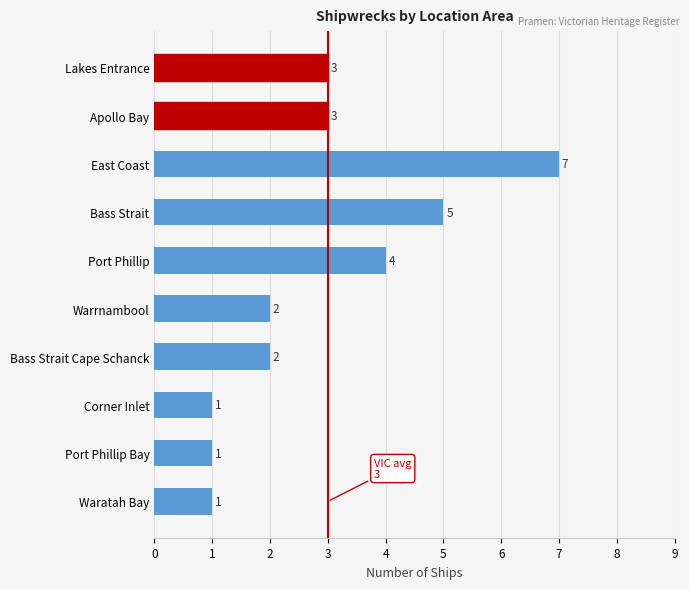

Reading top to bottom, transcribe all the data shown in this chart.

Lakes Entrance=3	Apollo Bay=3	East Coast=7	Bass Strait=5	Port Phillip=4	Warrnambool=2	Bass Strait Cape Schanck=2	Corner Inlet=1	Port Phillip Bay=1	Waratah Bay=1